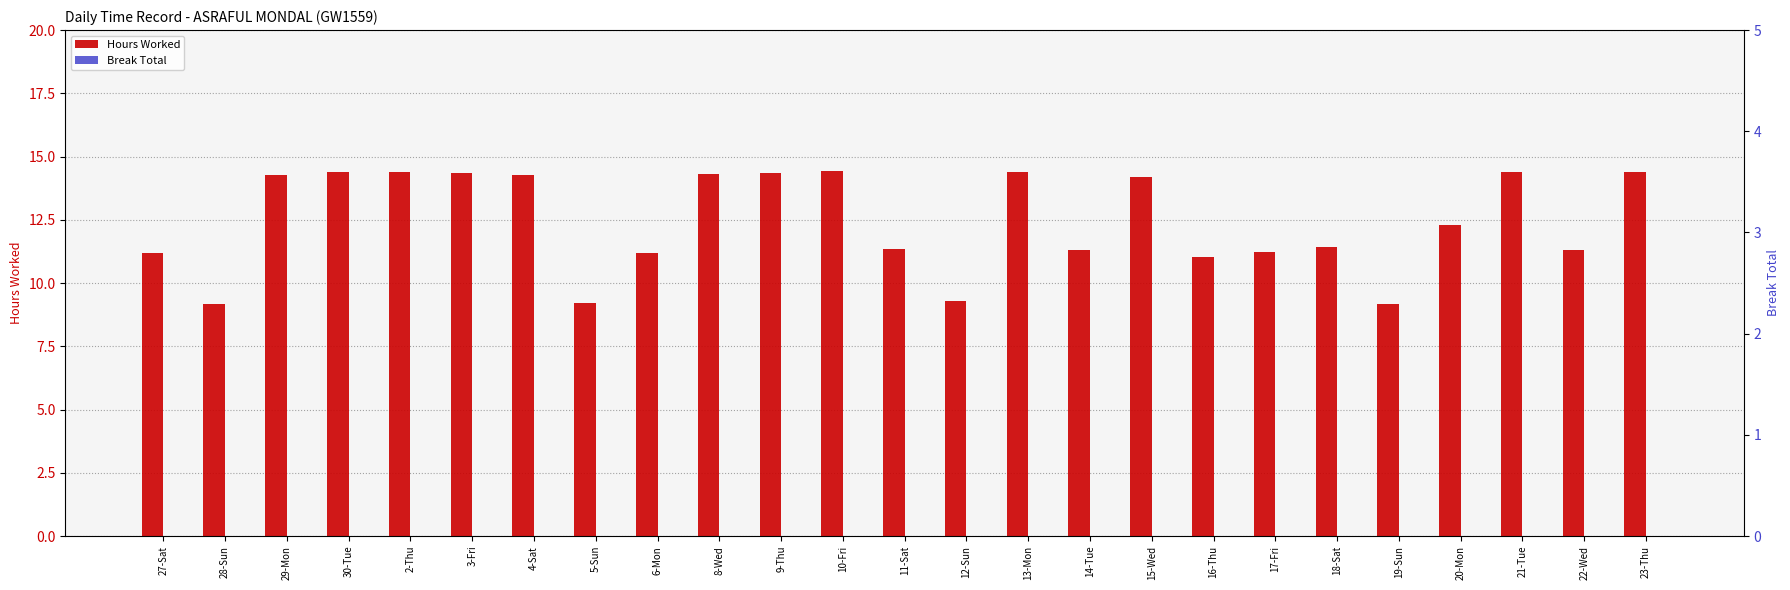

What is the label of the 11th bar from the right?

13-Mon